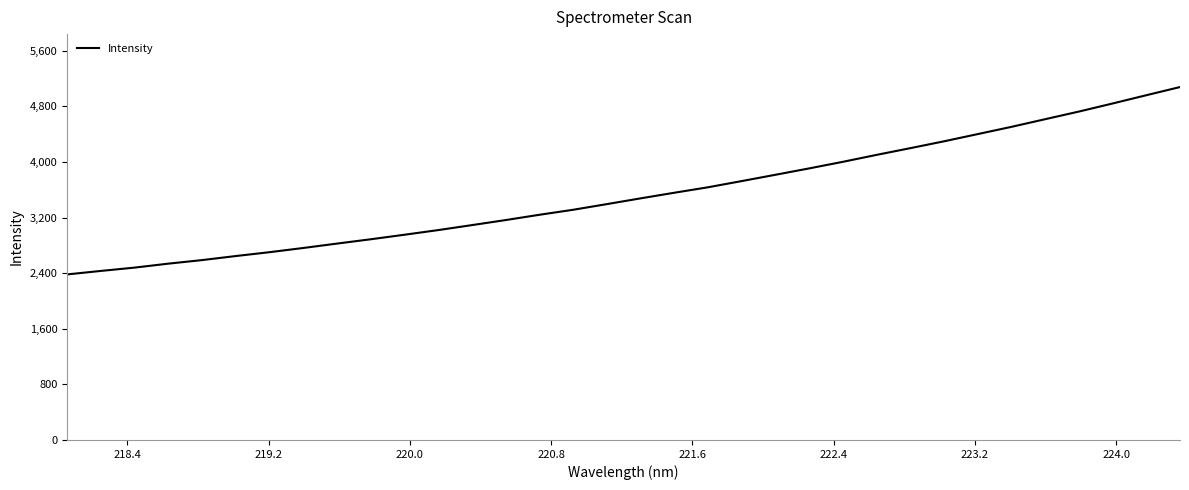

Does the chart have visible grid lines?

No